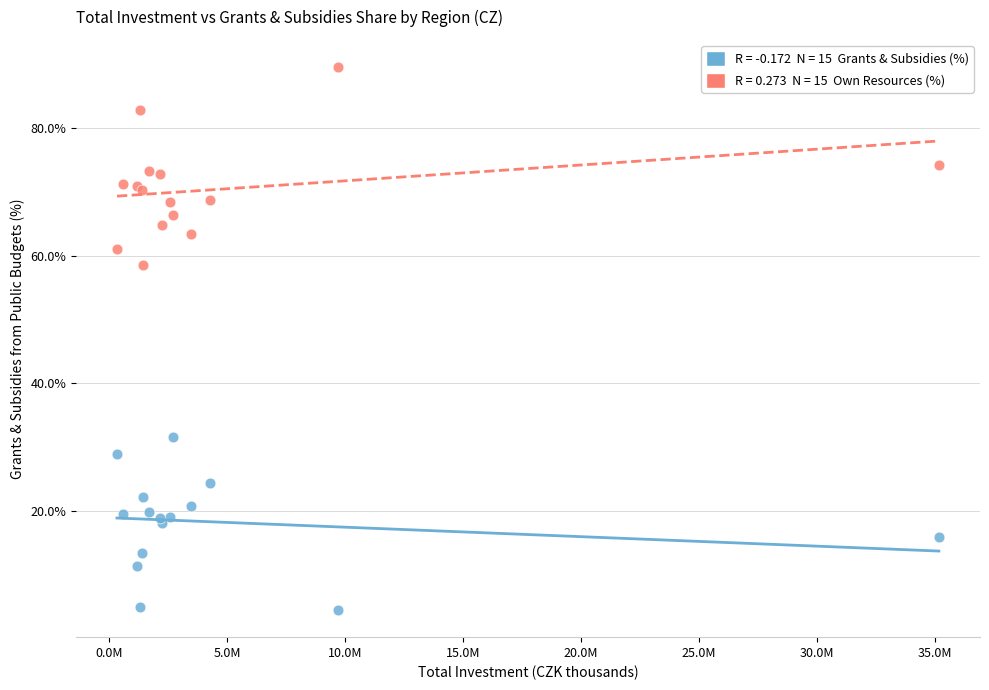

Across all series, what Y value is closest to 47?

58.5